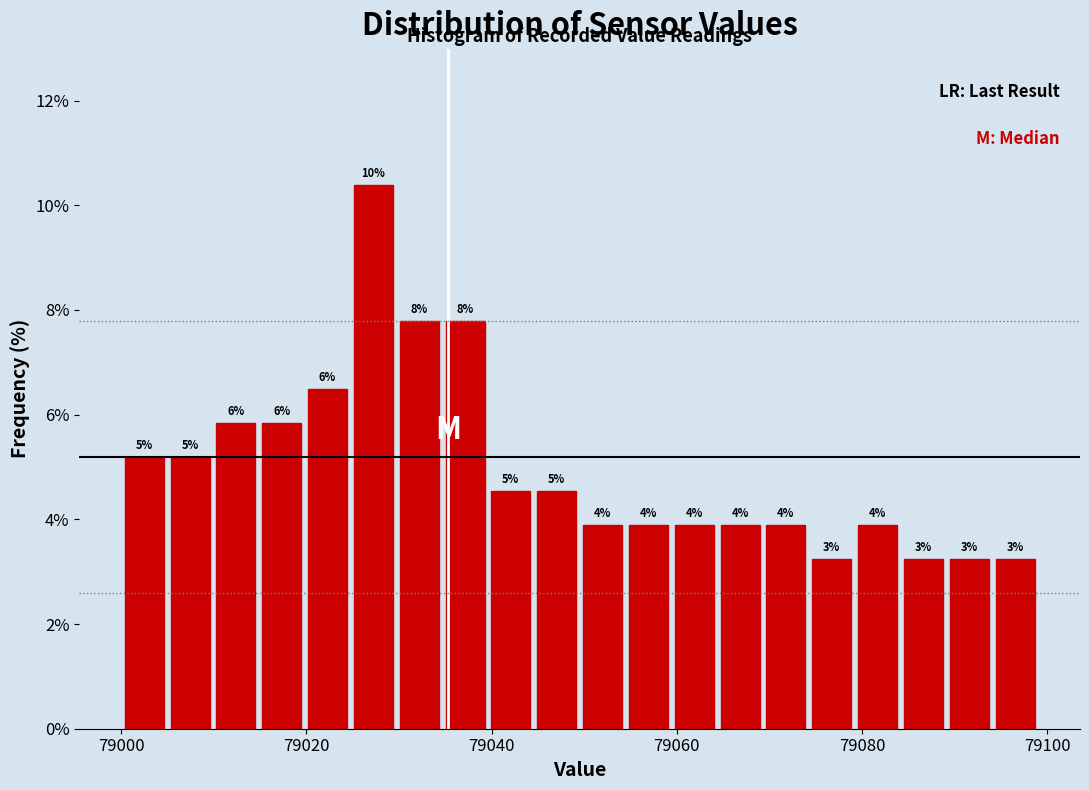

Around what value on the x-axis is the tallest bar? Give the approximate position of its centre, as read against the axis.

79028